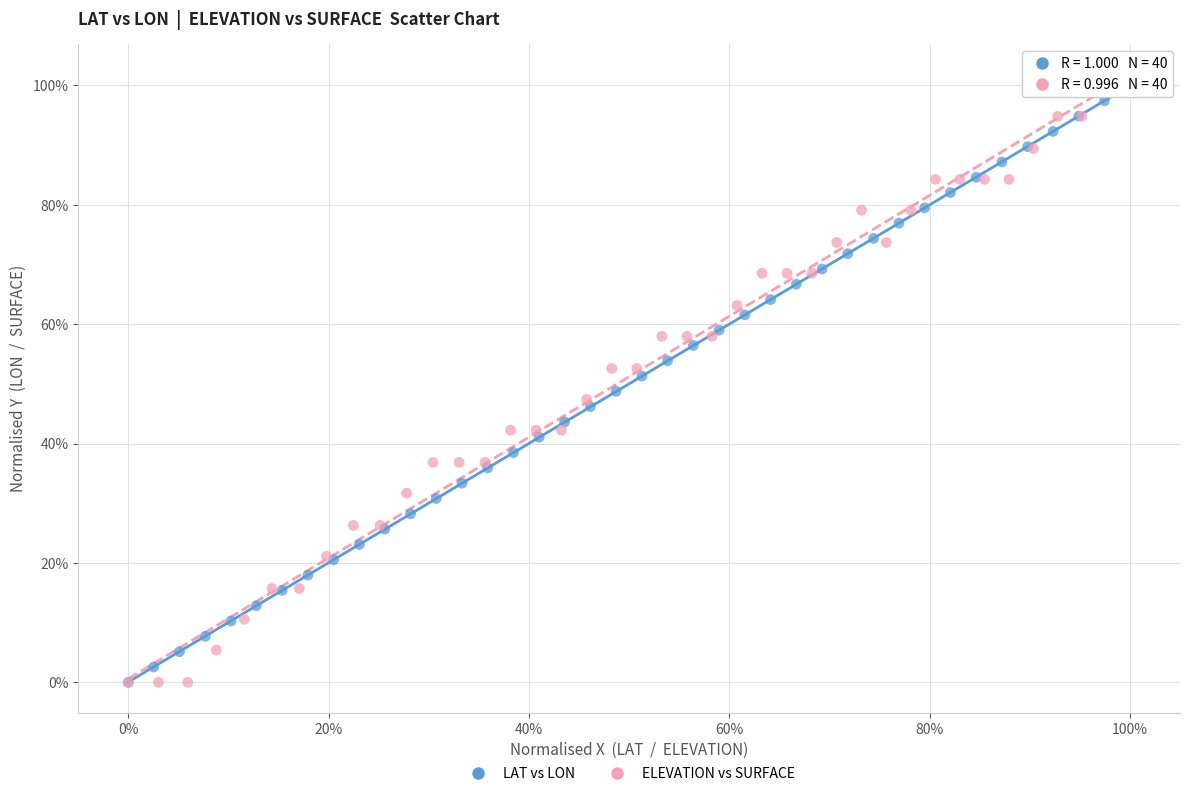

What are all the series names shown in the legend?

LAT vs LON, ELEVATION vs SURFACE